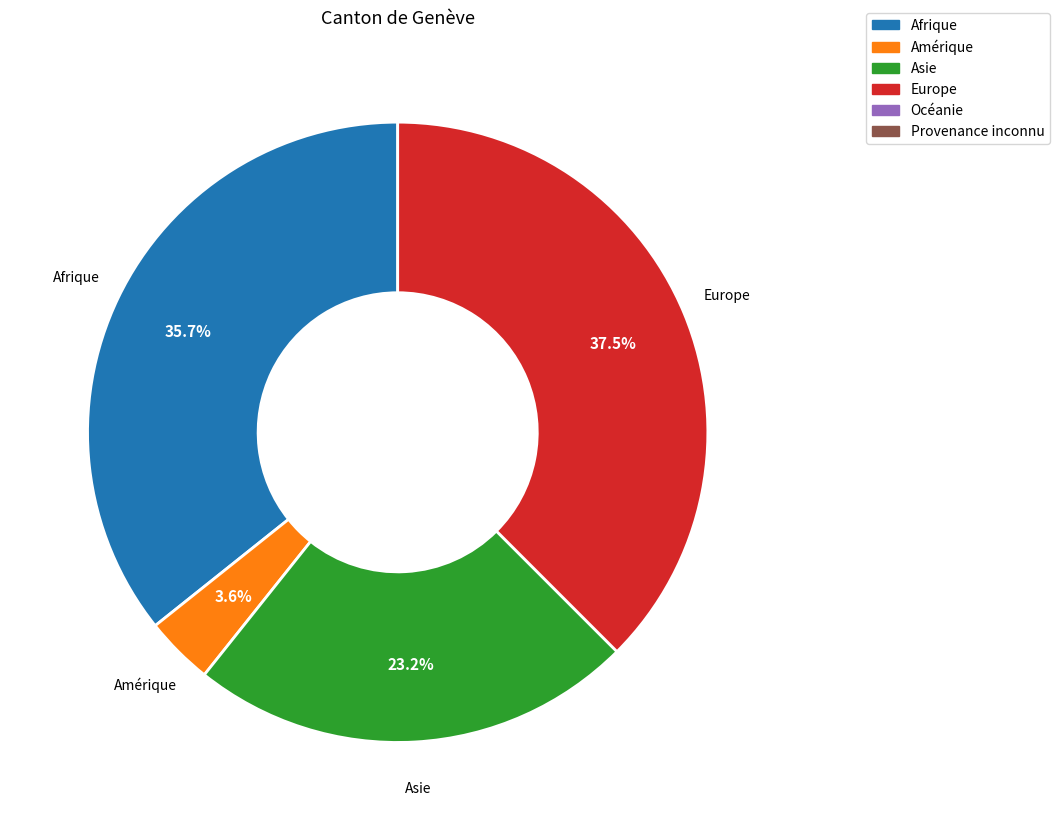

Is it true that Europe is 50% of the pie?

False